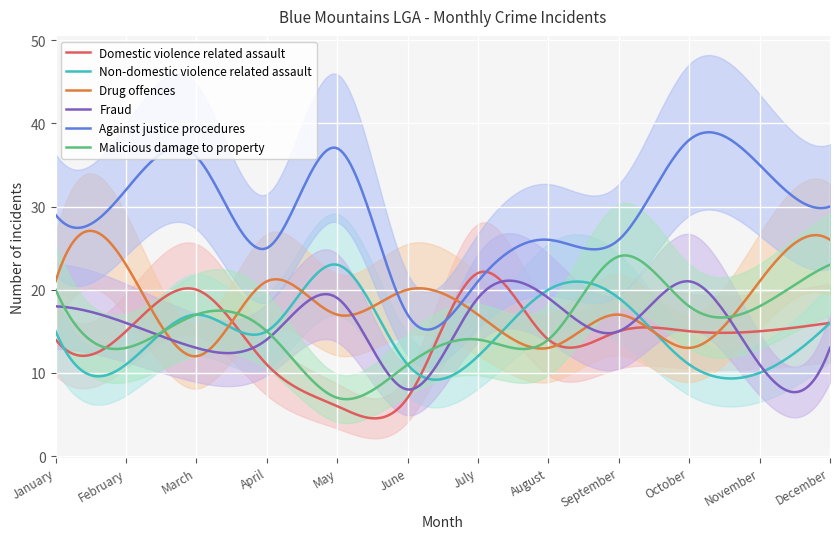

True or false: Fraud has a value of 13 at May.

False